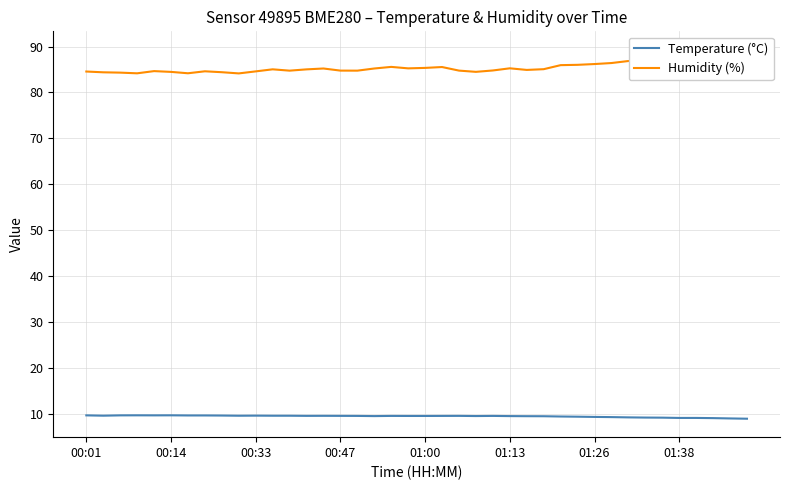

Rank the series by their average value, from lowest to highest.

Temperature (°C), Humidity (%)